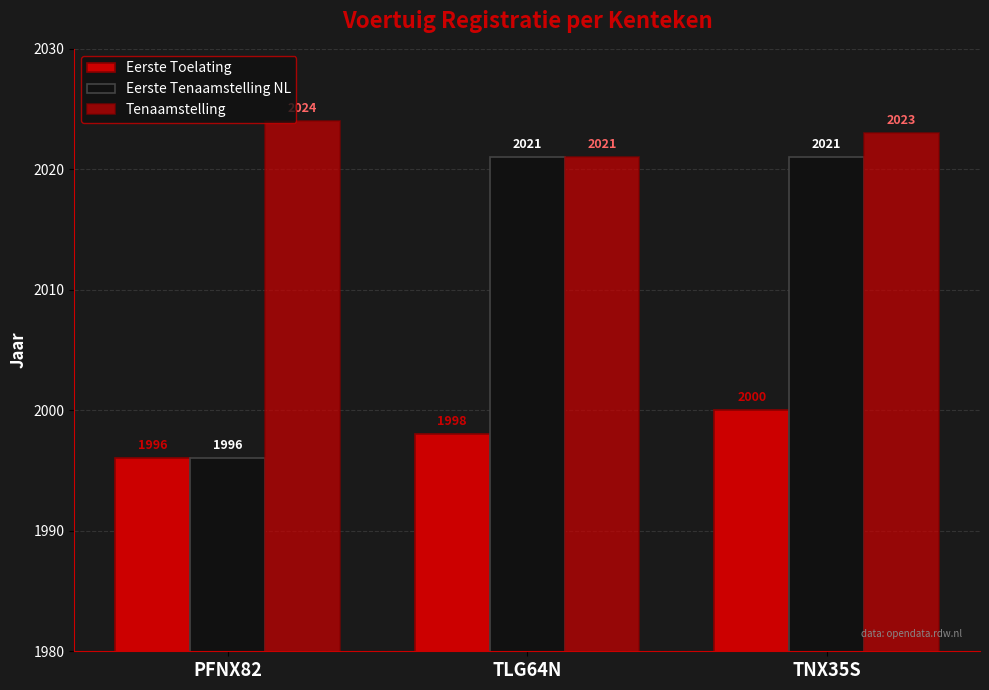

How many bars are there in total?

9